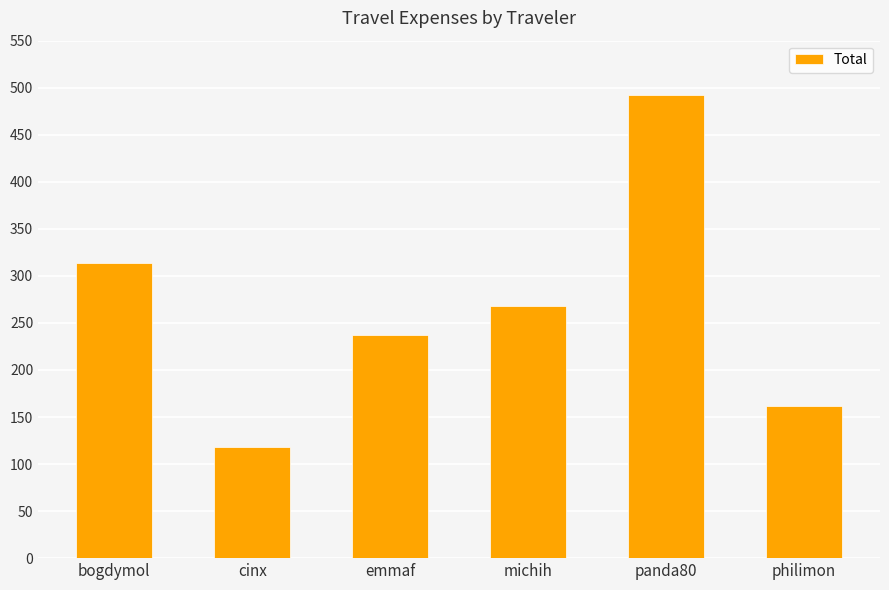

Reading left to right, transcribe all the data shown in this chart.

bogdymol=313.2	cinx=117.7	emmaf=237.2	michih=267.7	panda80=492.2	philimon=162.1